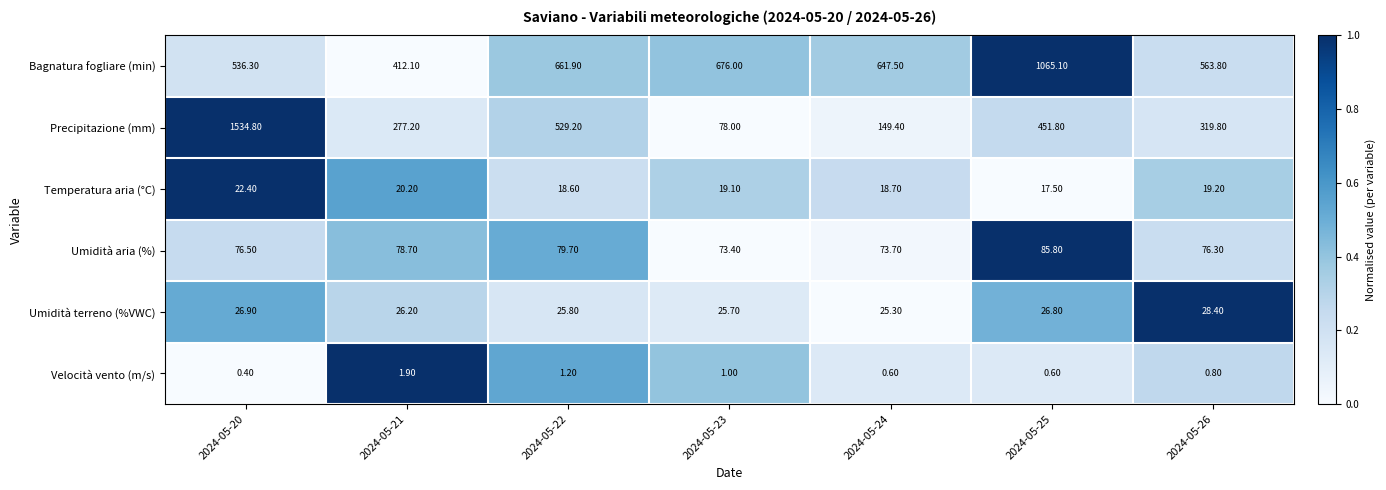

What is the difference between the Velocità vento (m/s) values at 2024-05-23 and 2024-05-24?

0.4